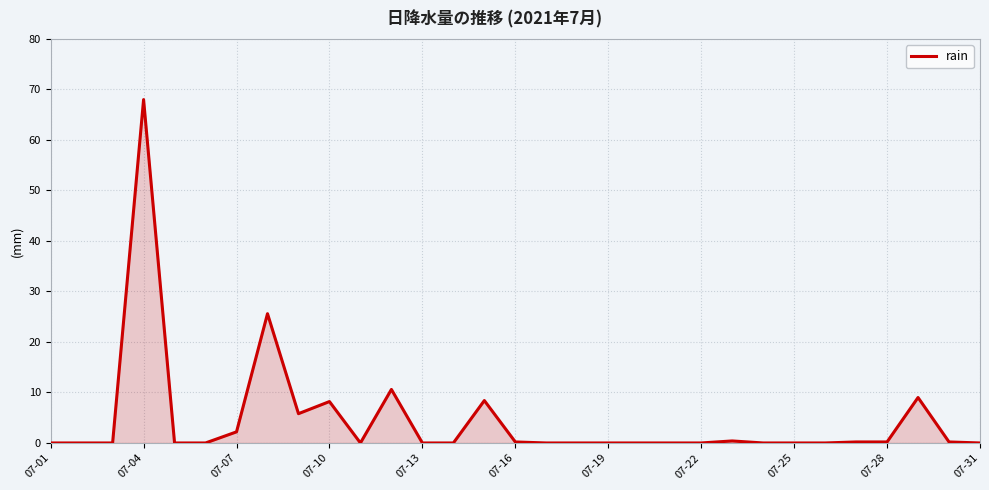

What is the greatest value displayed?

68.0